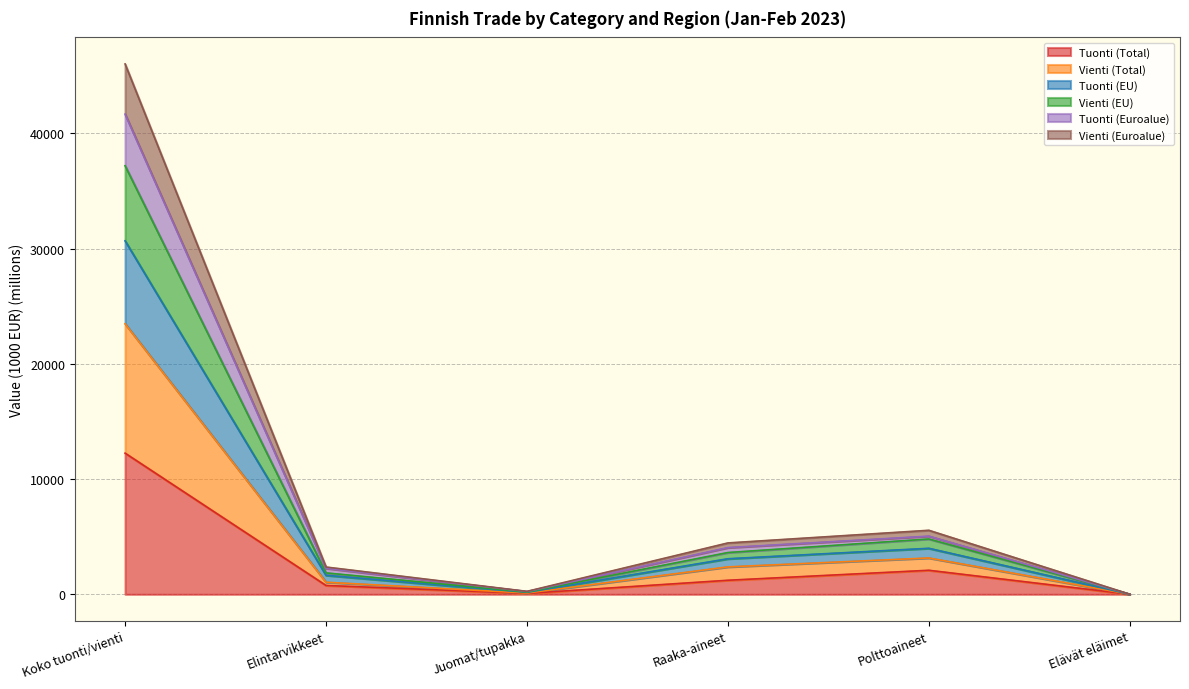

True or false: Tuonti (EU) has more than 2 points higher than both neighbors.

False